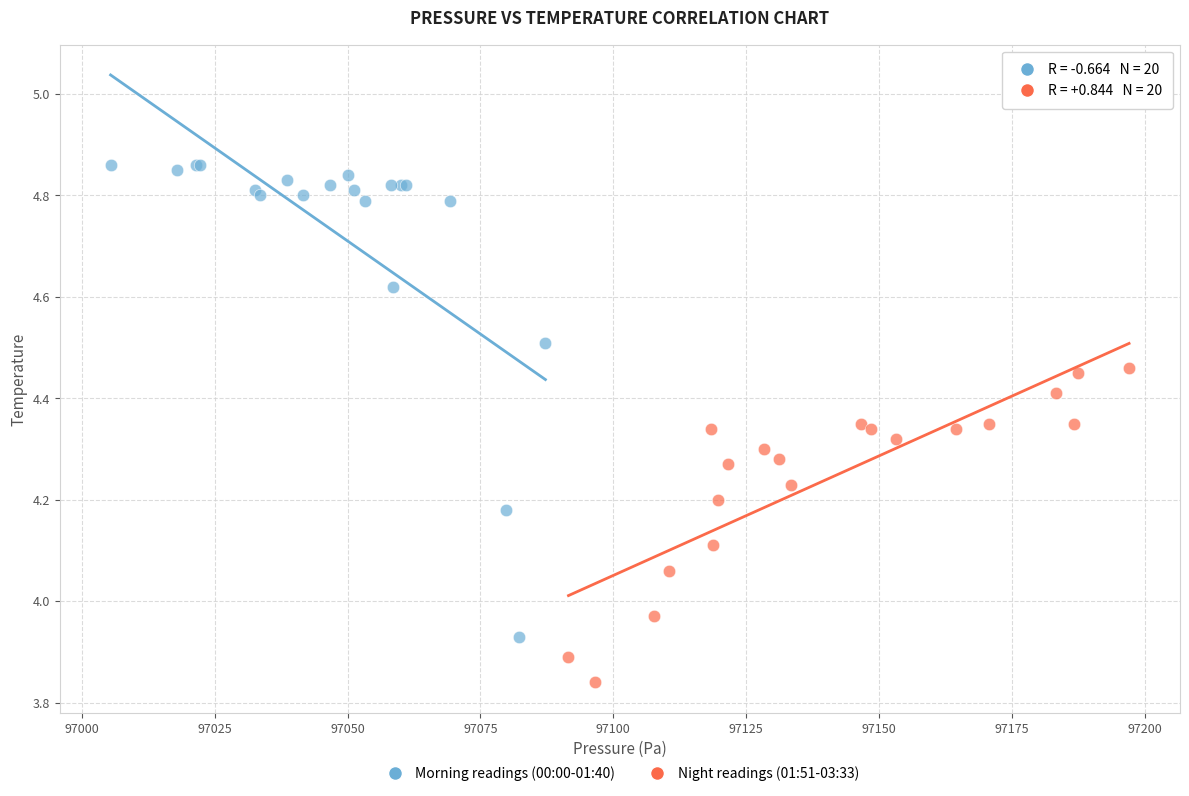

Which series has the widest spread of Y values?

Morning readings (00:00-01:40)